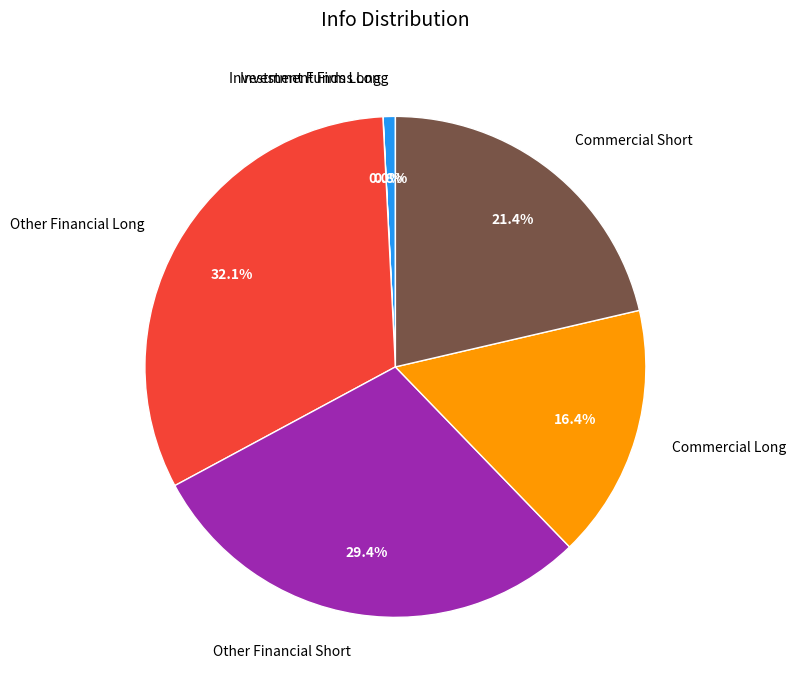

Which category has the biggest portion of the pie?

Other Financial Long